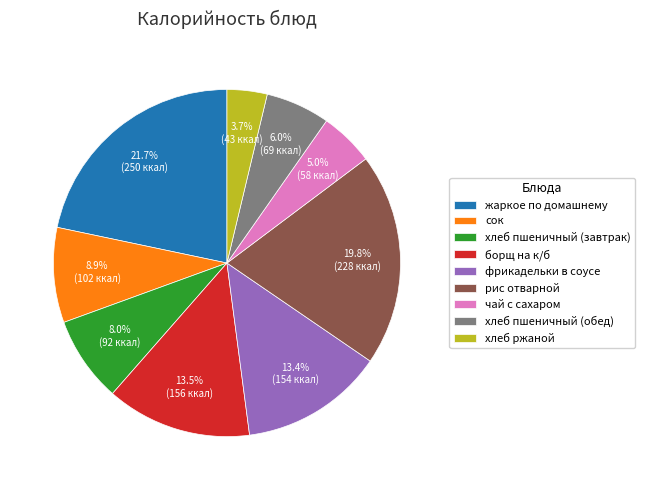

Is there a majority slice in this chart?

No